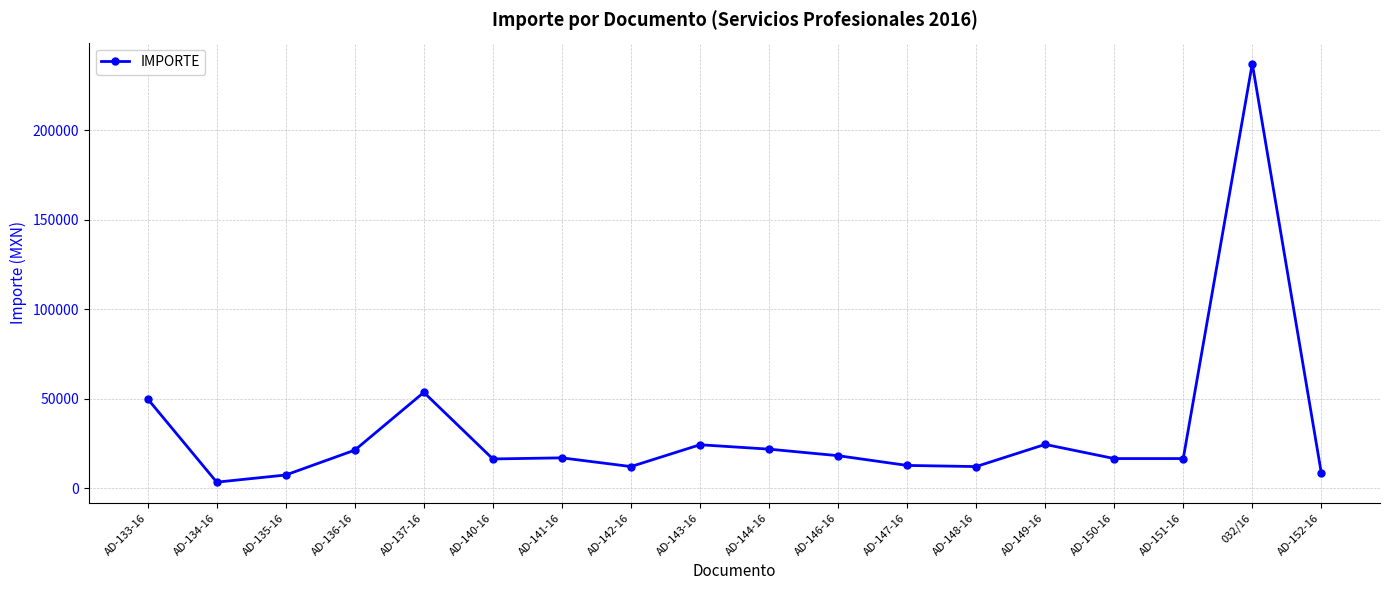

How many lines are shown in the chart?

1